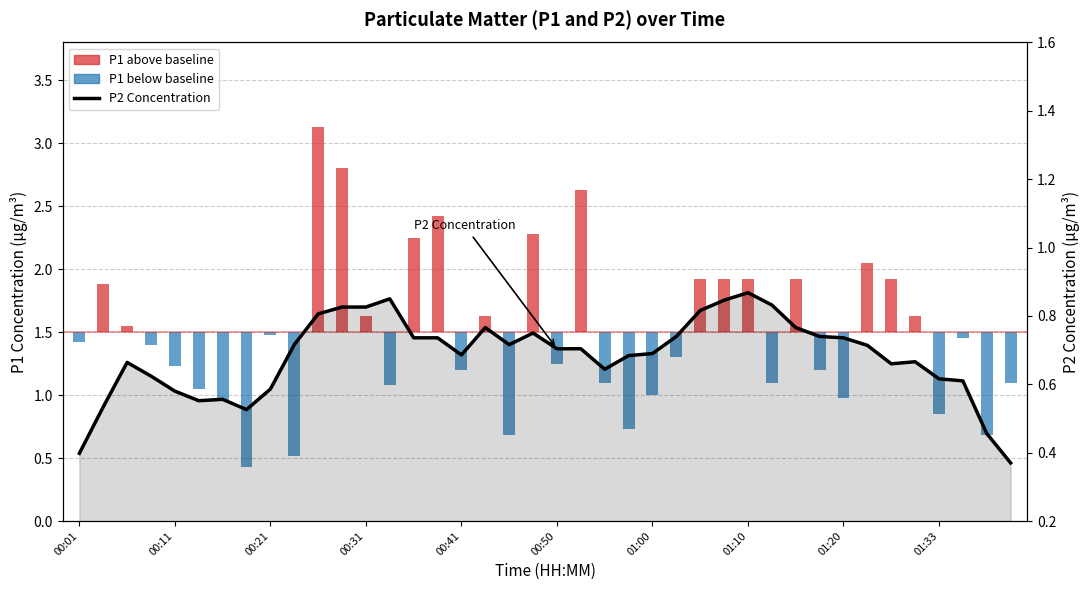

Reading left to right, list all the values displayed in this chart.

0.4	0.5	0.7	0.6	0.6	0.6	0.6	0.5	0.6	0.7	0.8	0.8	0.8	0.9	0.7	0.7	0.7	0.8	0.7	0.8	0.7	0.7	0.6	0.7	0.7	0.7	0.8	0.8	0.9	0.8	0.8	0.7	0.7	0.7	0.7	0.7	0.6	0.6	0.5	0.4